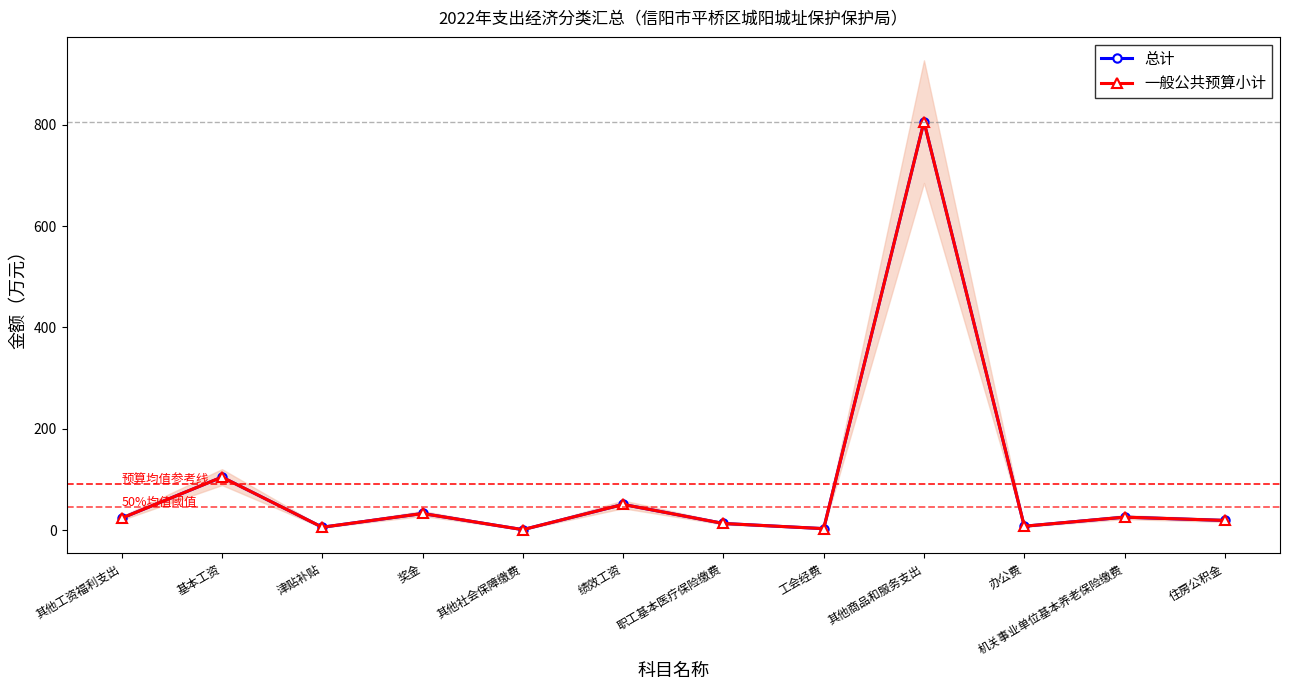

Which has a higher value, 职工基本医疗保险缴费 or 其他商品和服务支出?

其他商品和服务支出